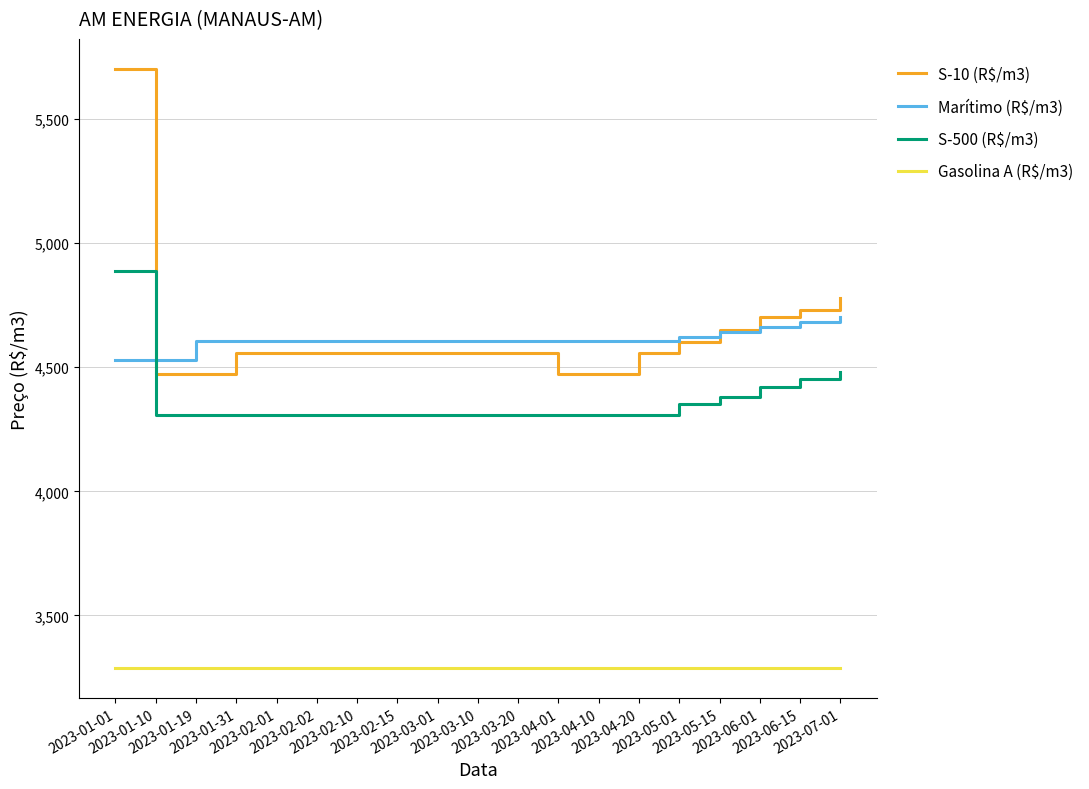

What position from the left is 2023-03-20?

11